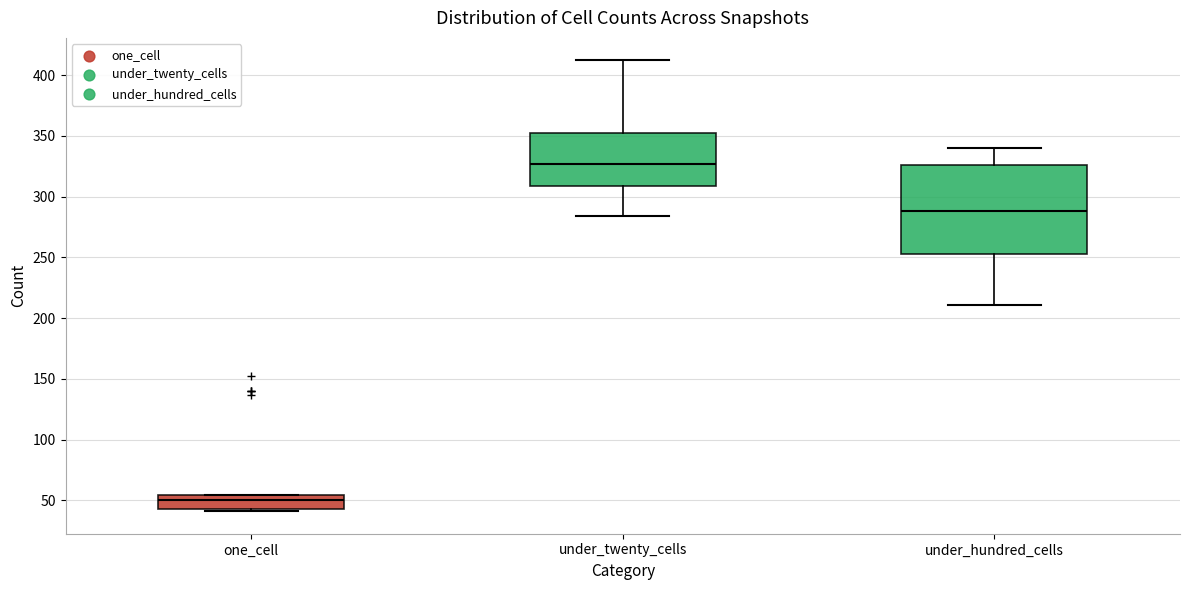

Which box is the tallest, from its lower edge to its upper edge?

under_hundred_cells